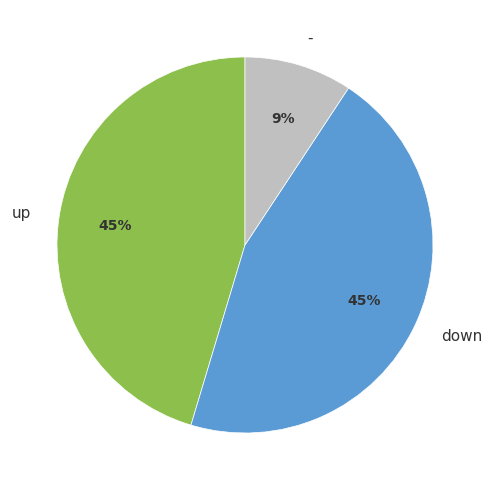

True or false: down accounts for 57% of the total.

False